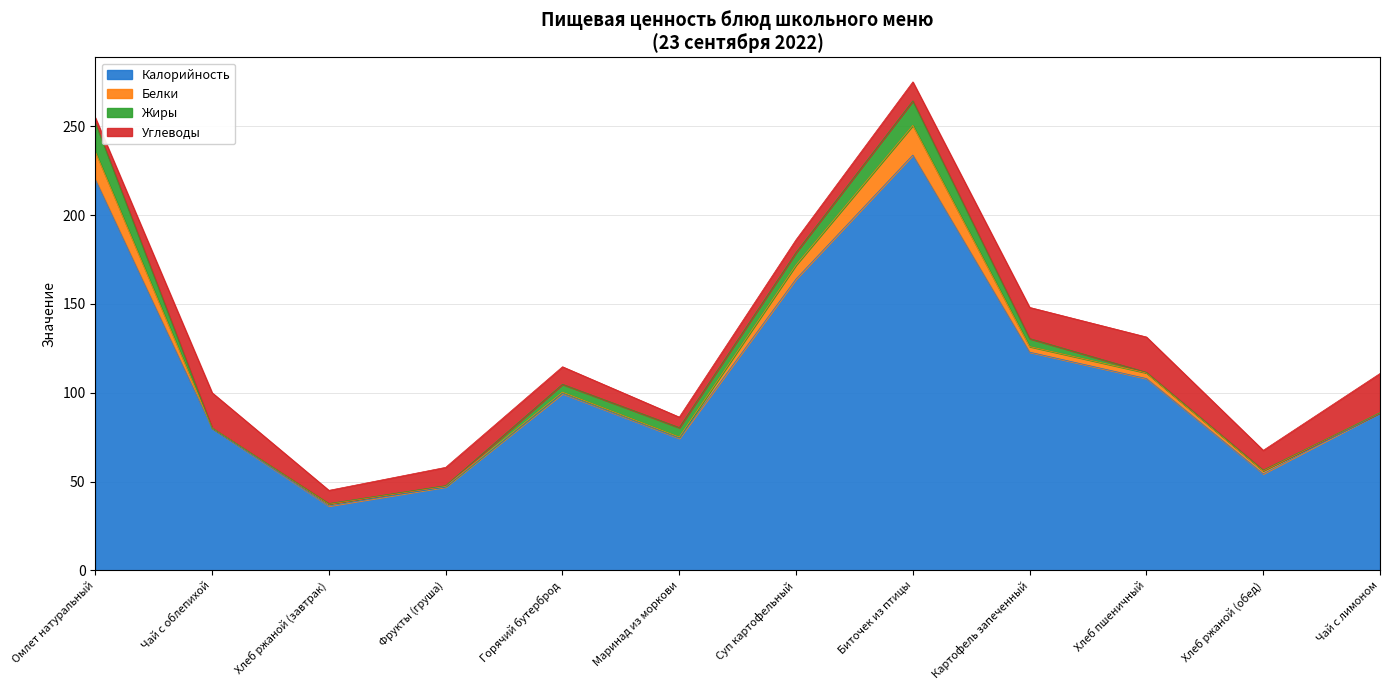

What is the label of the 10th point from the left?

Хлеб пшеничный